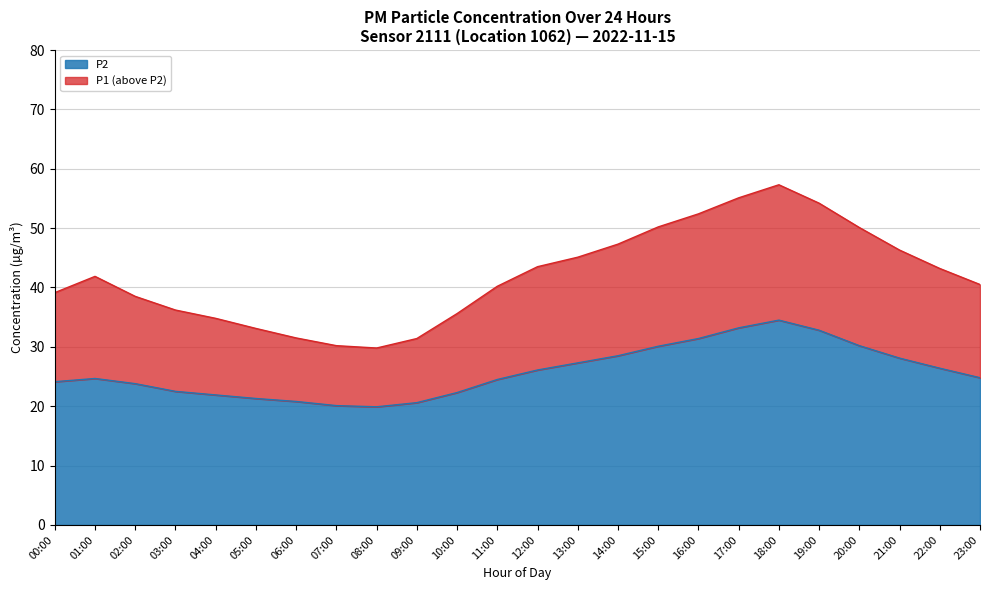

Which series has the largest total across all categories?

P1